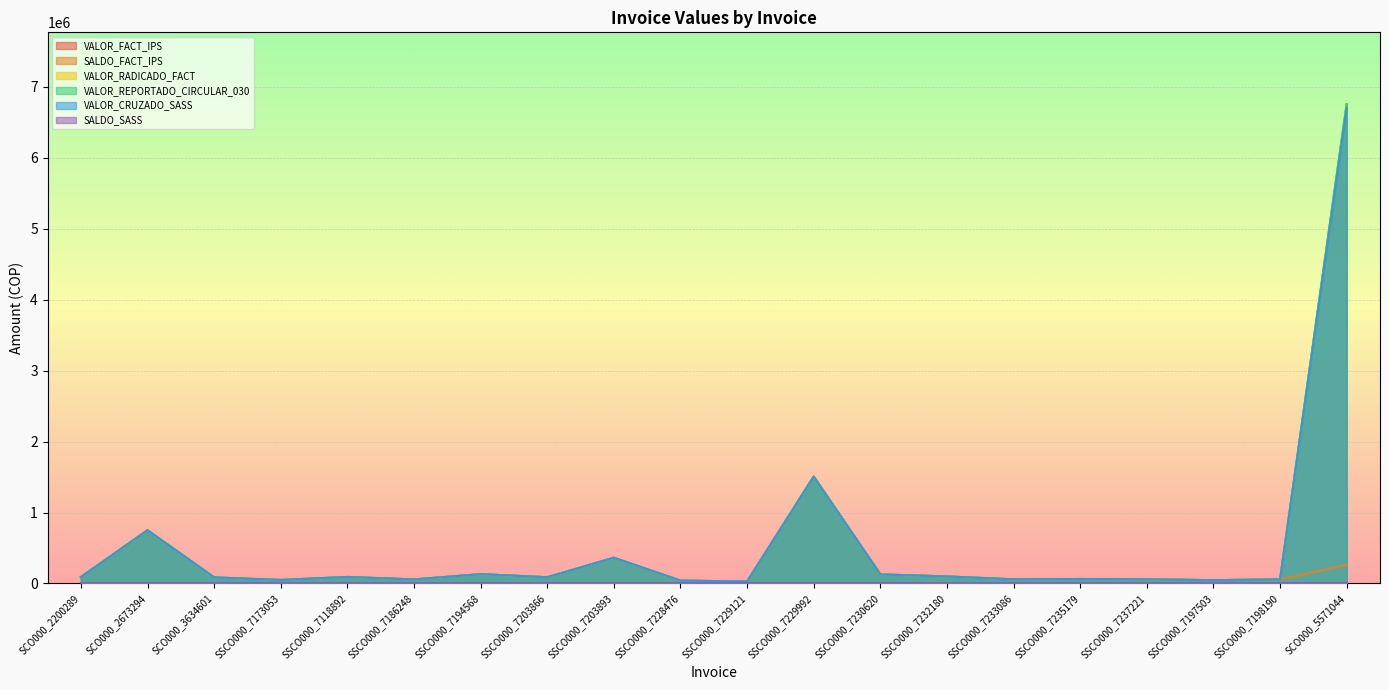

Rank the categories by VALOR_REPORTADO_CIRCULAR_030 value from highest to lowest.

SCO000_5571044, SSCO000_7229992, SCO000_2673294, SSCO000_7203893, SSCO000_7194568, SSCO000_7230620, SSCO000_7232180, SSCO000_7118892, SCO000_2200289, SSCO000_7203866, SCO000_3634601, SSCO000_7235179, SSCO000_7233086, SSCO000_7237221, SSCO000_7198190, SSCO000_7186248, SSCO000_7173053, SSCO000_7197503, SSCO000_7228476, SSCO000_7229121